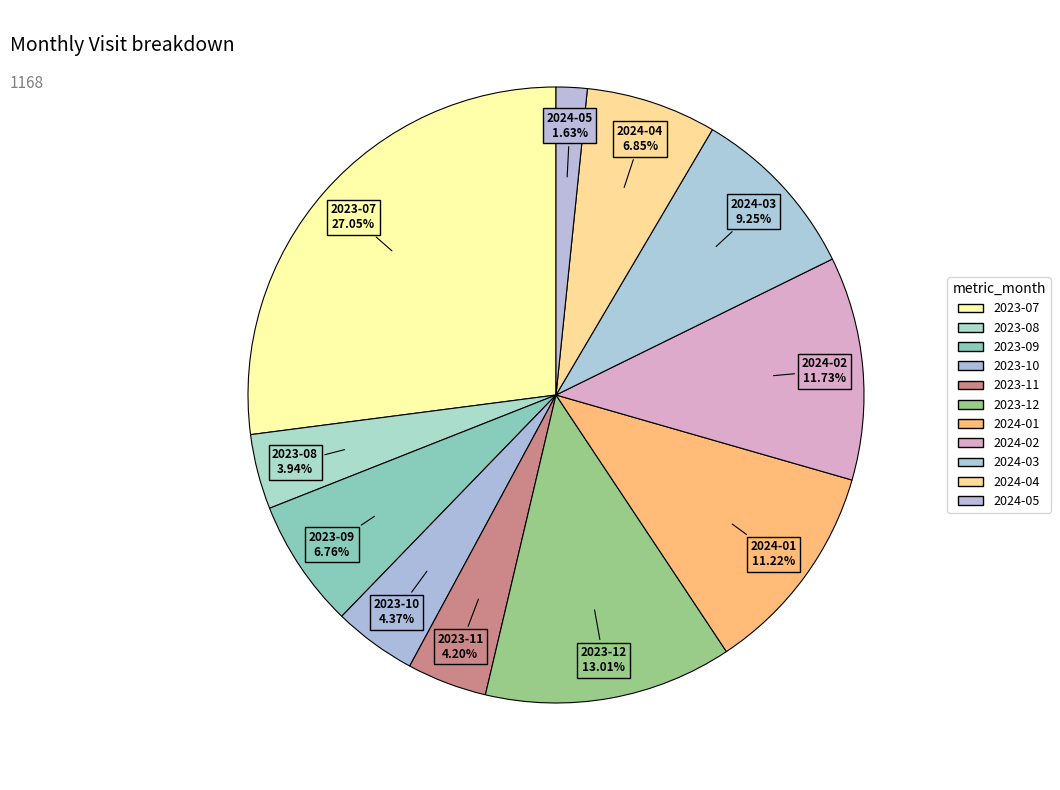

Rank the categories by value from lowest to highest.

2024-05, 2023-08, 2023-11, 2023-10, 2023-09, 2024-04, 2024-03, 2024-01, 2024-02, 2023-12, 2023-07